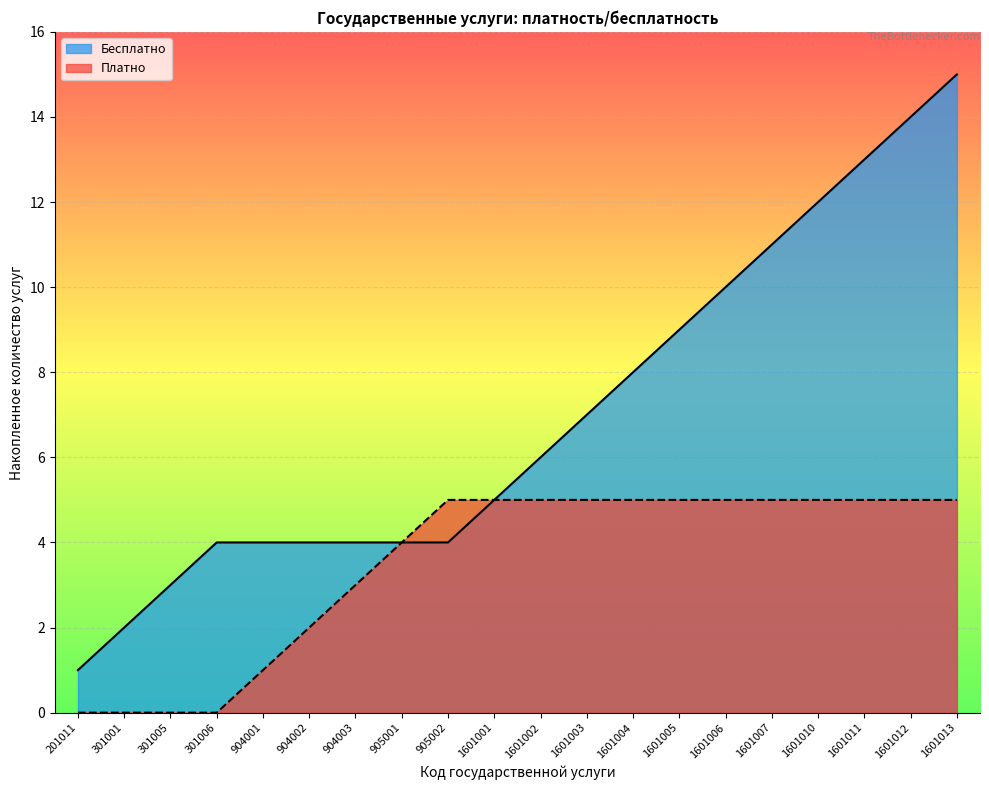

How many data points does each series have?

20